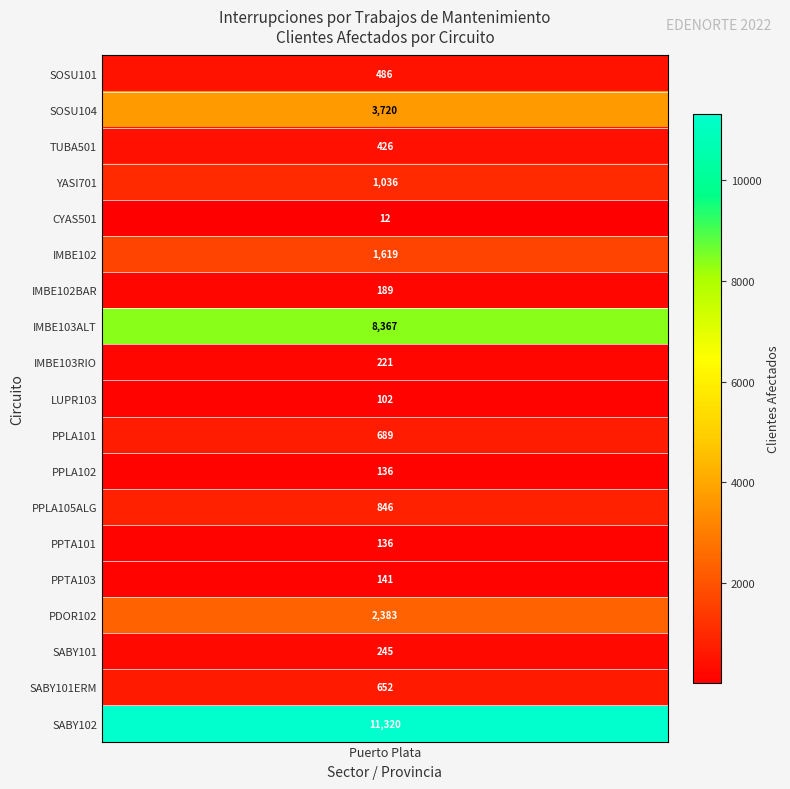

The chart shows a value of 8367 at IMBE103ALT. True or false?

True